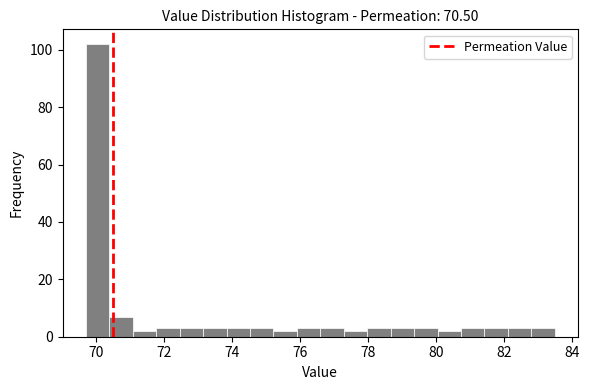

Read against the x-axis, roughly where is the centre of the tallest bar?

70.0